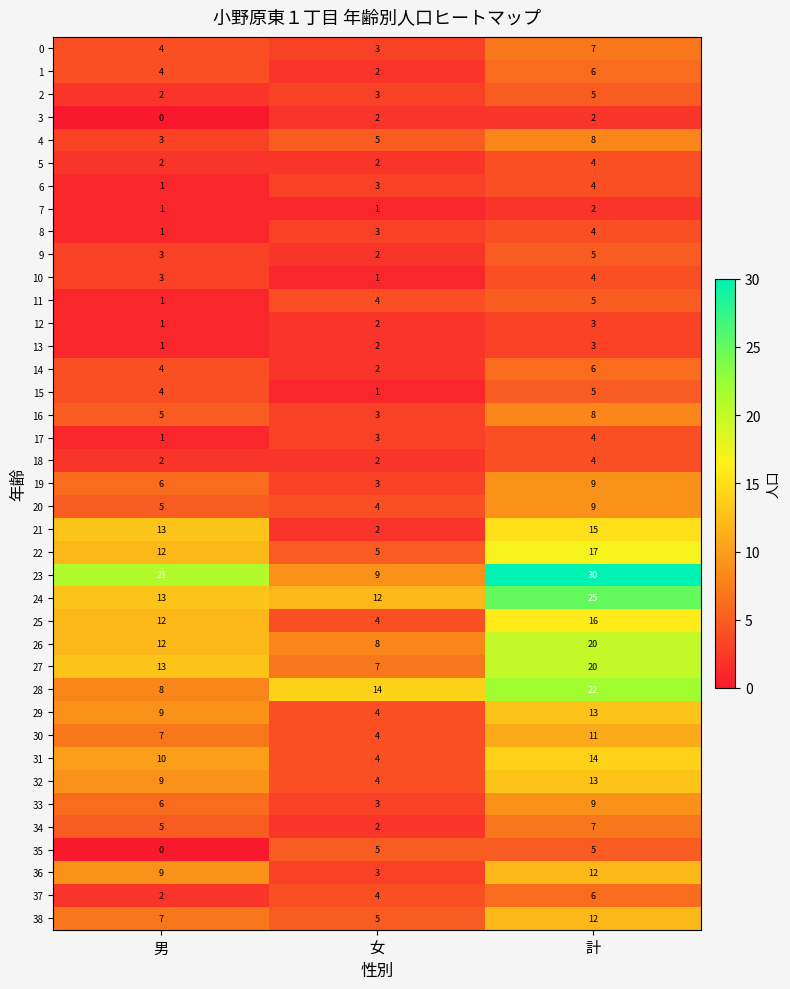

What is the maximum value shown in the chart?

30